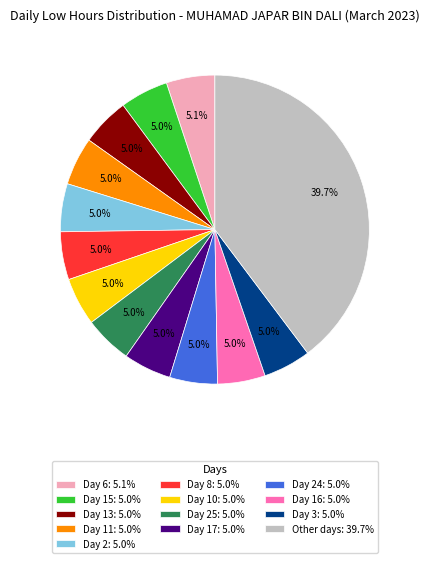

Which slice is the largest?

Other days: 39.7%